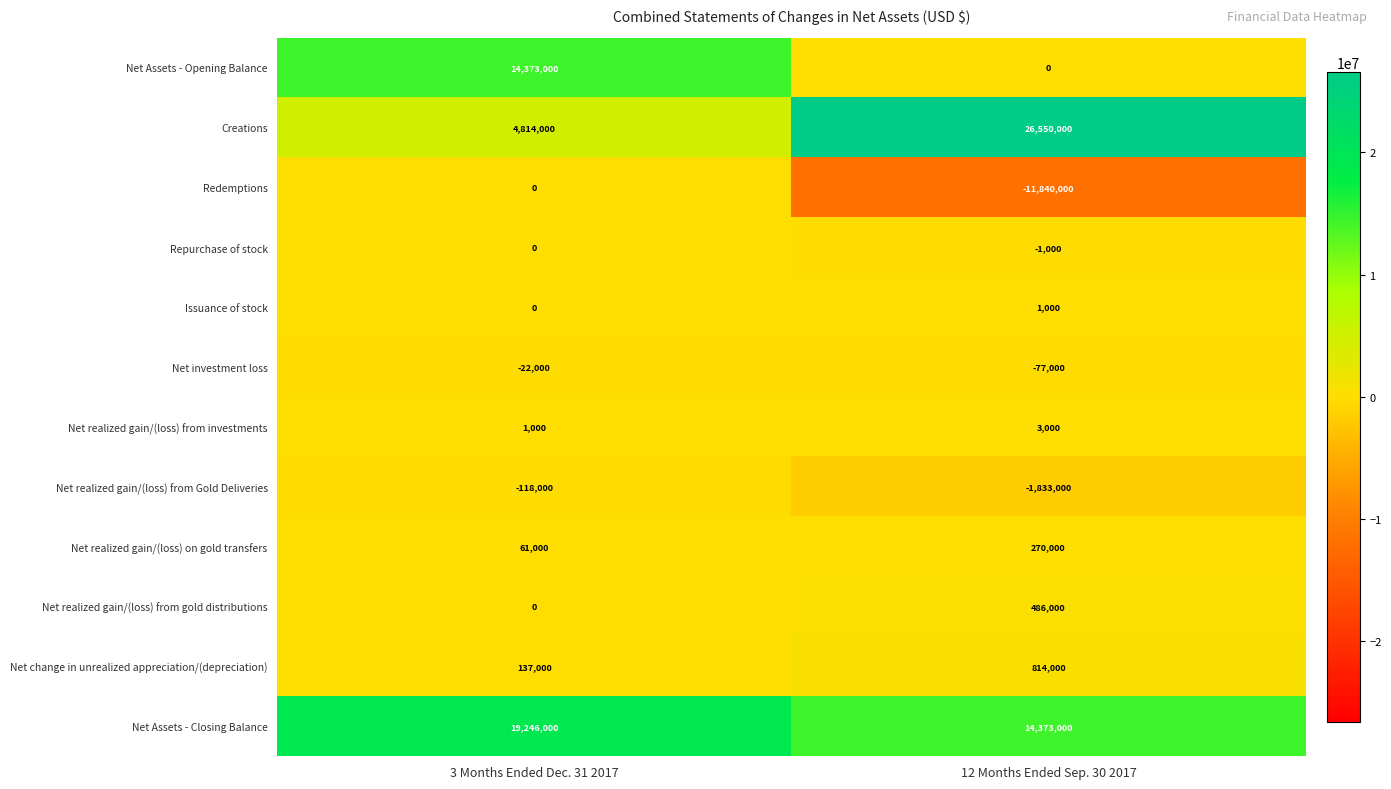

Rank the series at 12 Months Ended Sep. 30 2017 from lowest to highest value.

Redemptions, Net realized gain/(loss) from Gold Deliveries, Net investment loss, Repurchase of stock, Net Assets - Opening Balance, Issuance of stock, Net realized gain/(loss) from investments, Net realized gain/(loss) on gold transfers, Net realized gain/(loss) from gold distributions, Net change in unrealized appreciation/(depreciation), Net Assets - Closing Balance, Creations